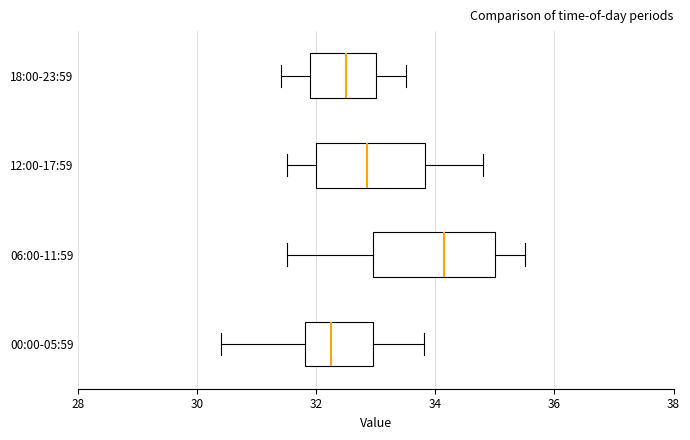

Comparing the boxes themselves (not the whiskers), which one is the widest?

06:00-11:59